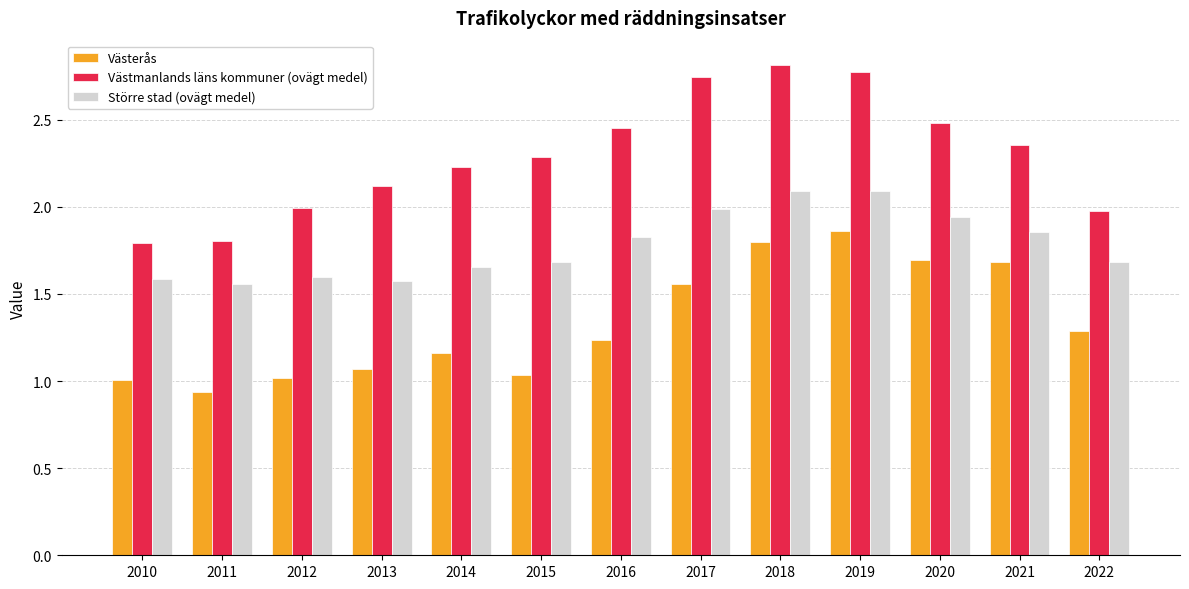

How many bars are there in each group?

3